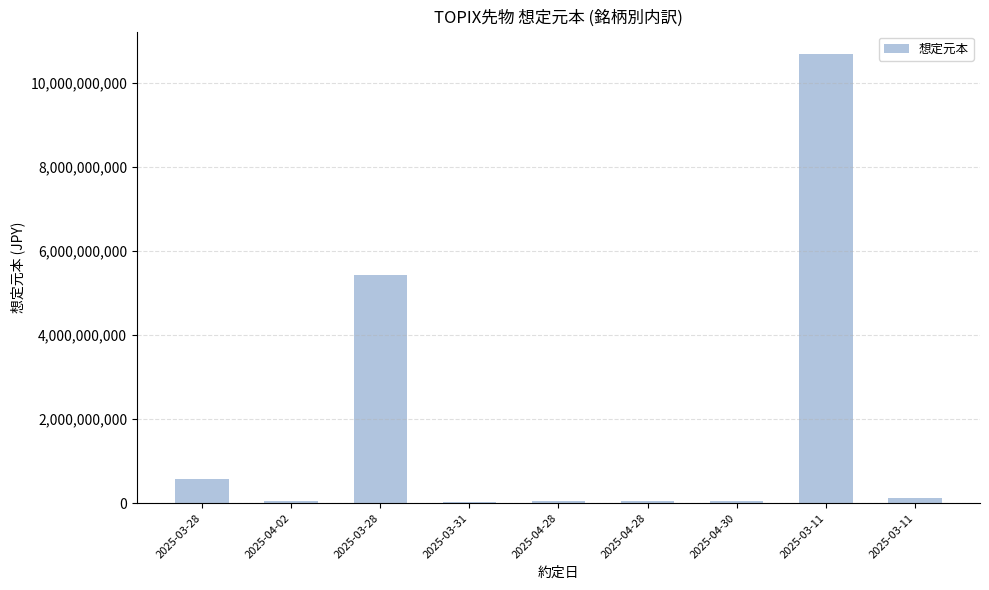

Reading left to right, list all the values displayed in this chart.

586190000	53290000	5435580000	26645000	53290000	53290000	53290000	10684645000	133225000